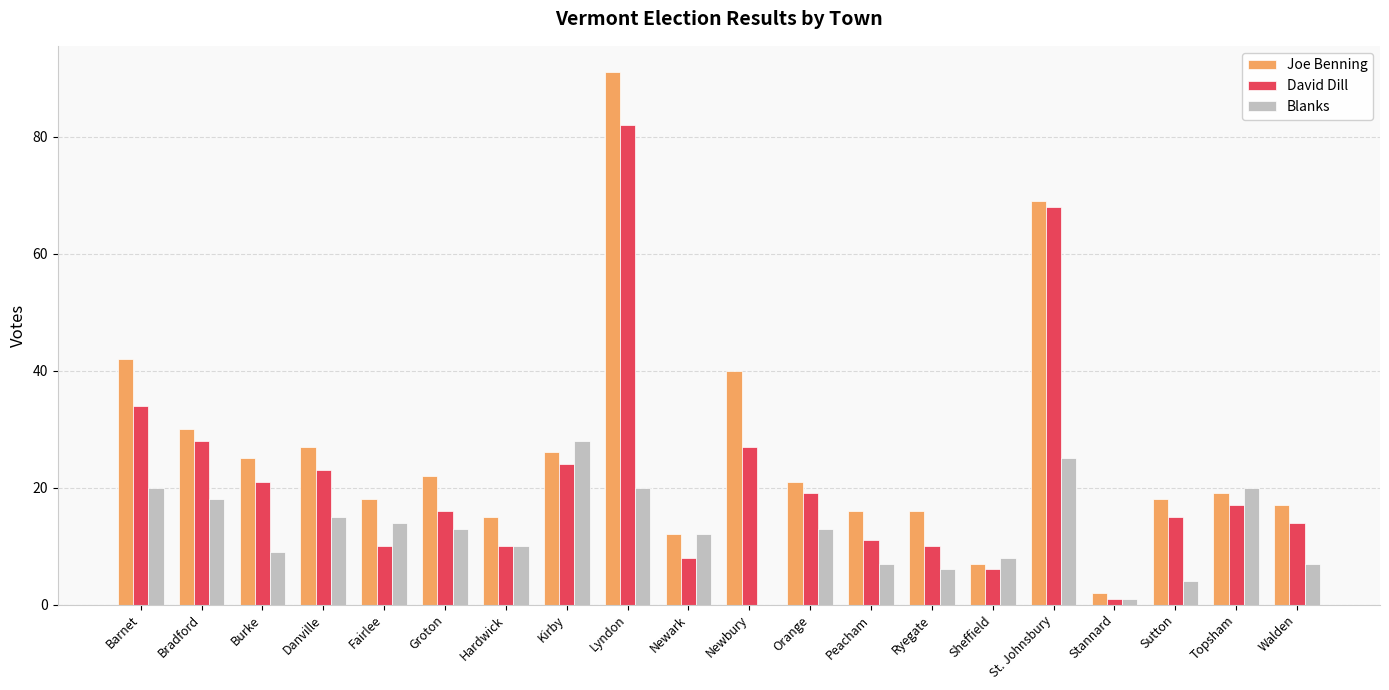

What is the sum of all Joe Benning values?

533